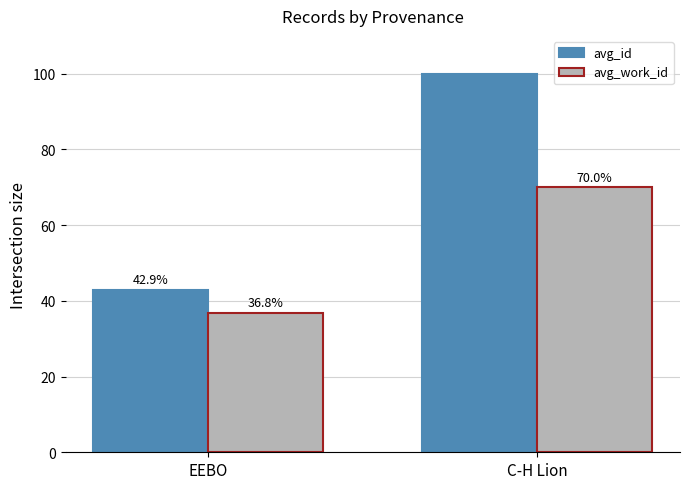

Reading right to left, what are all the values shown in this chart?

avg_id: 100.0	42.9
avg_work_id: 70.0	36.8